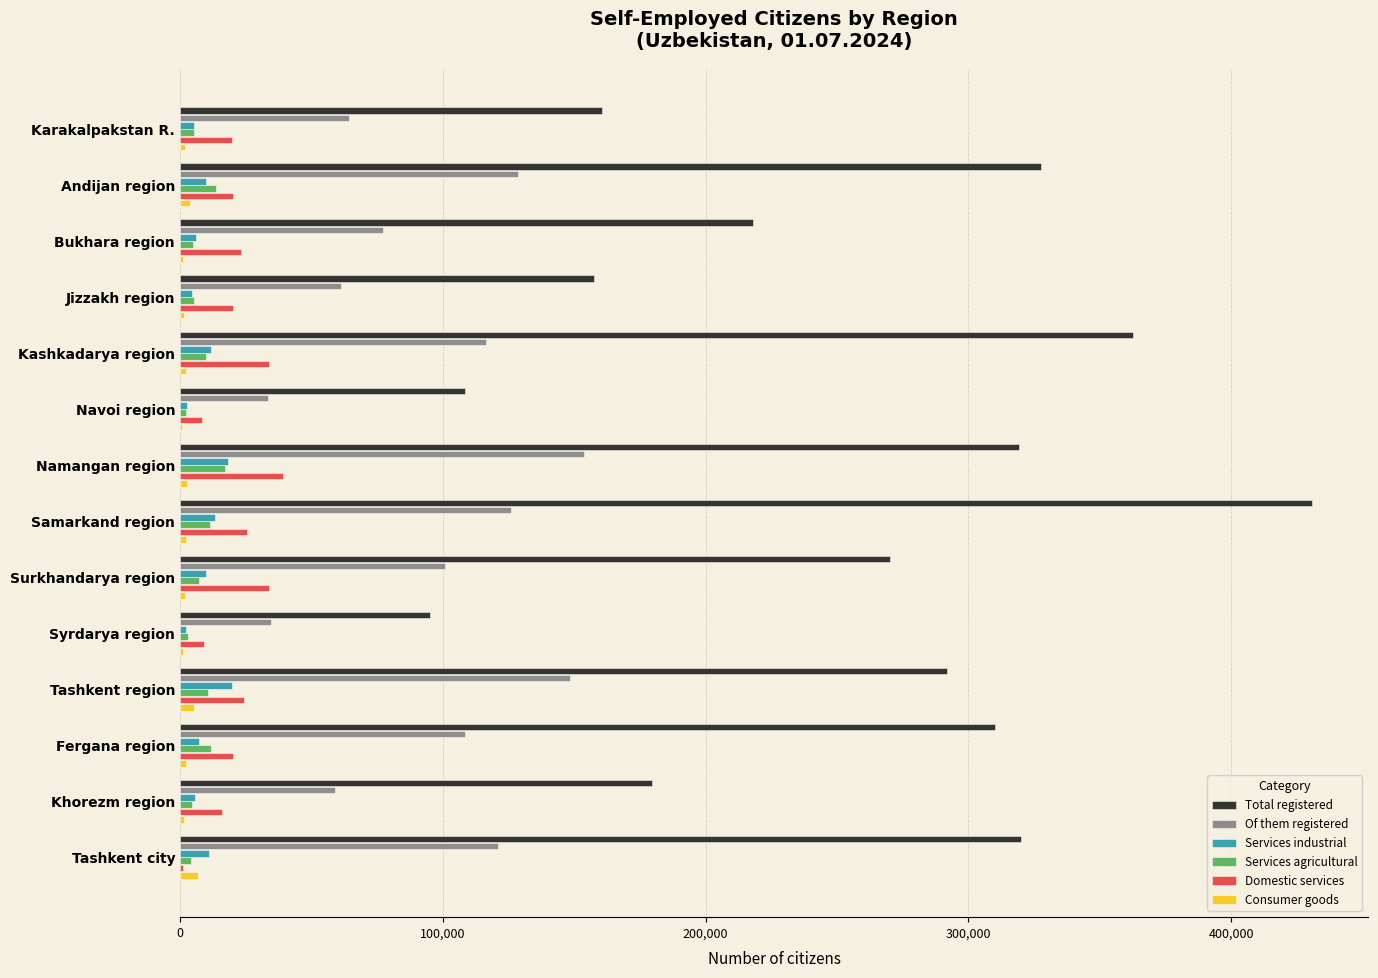

What is the greatest value displayed?

430626